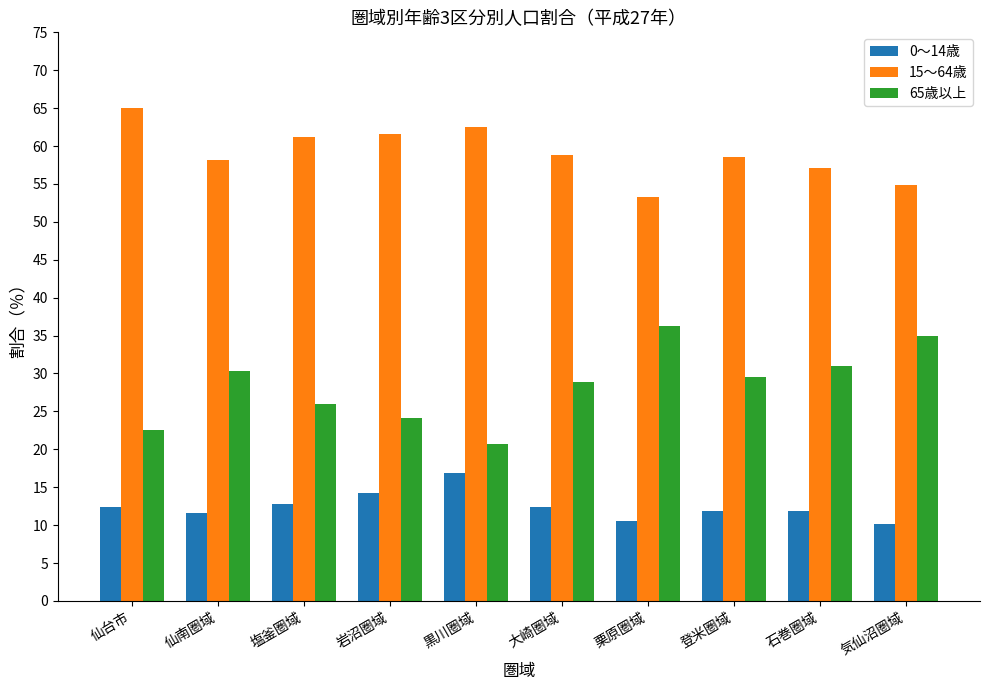

How many series are shown in this chart?

3